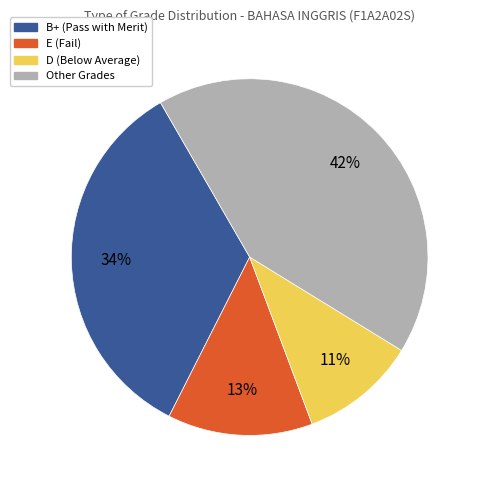

Is there a majority slice in this chart?

No